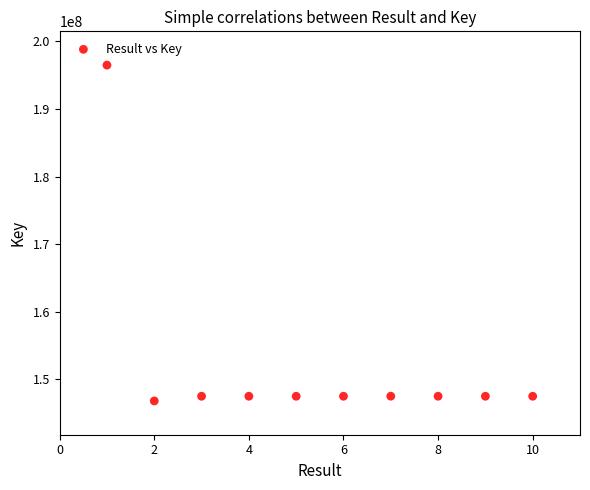

What is the average X value?

6